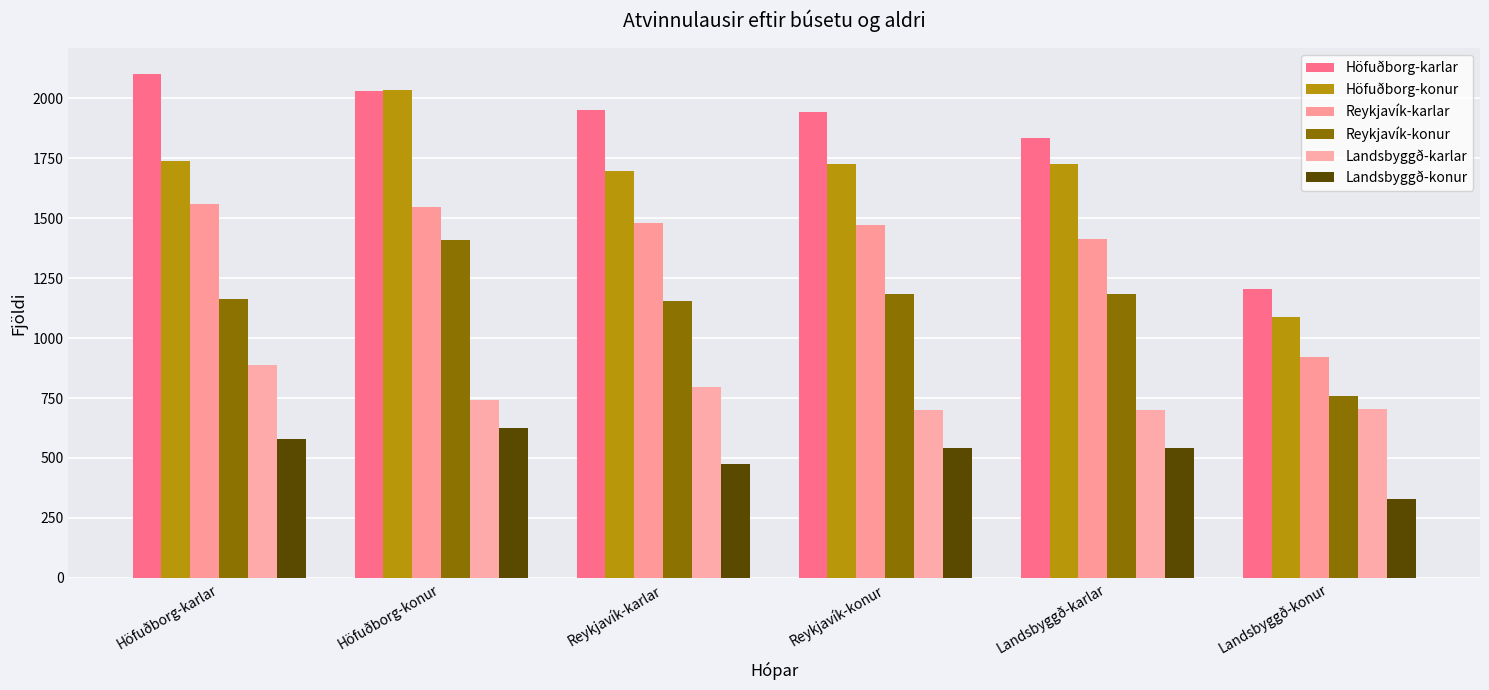

What is the label of the 3rd bar from the left?

Reykjavík-karlar